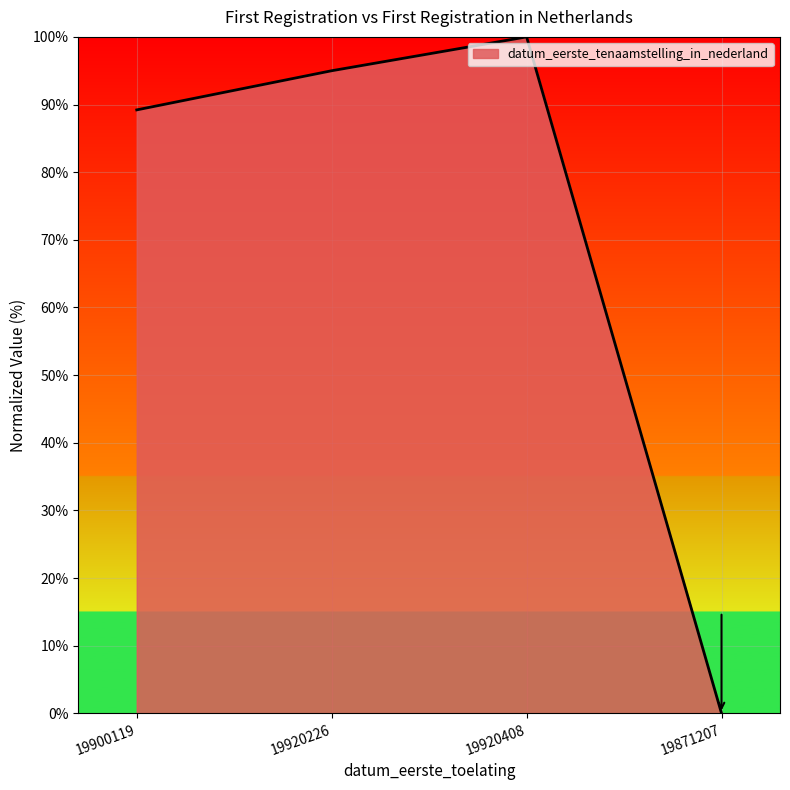

What position from the left is 19871207?

4